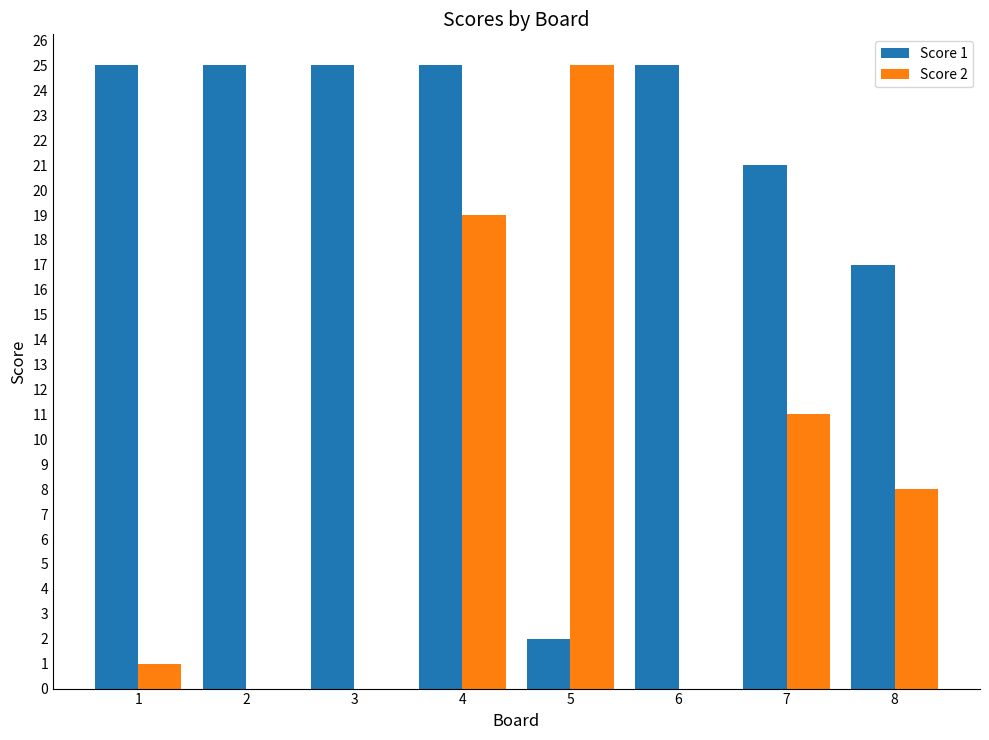

Is it true that Score 2 equals 13 at 2?

False